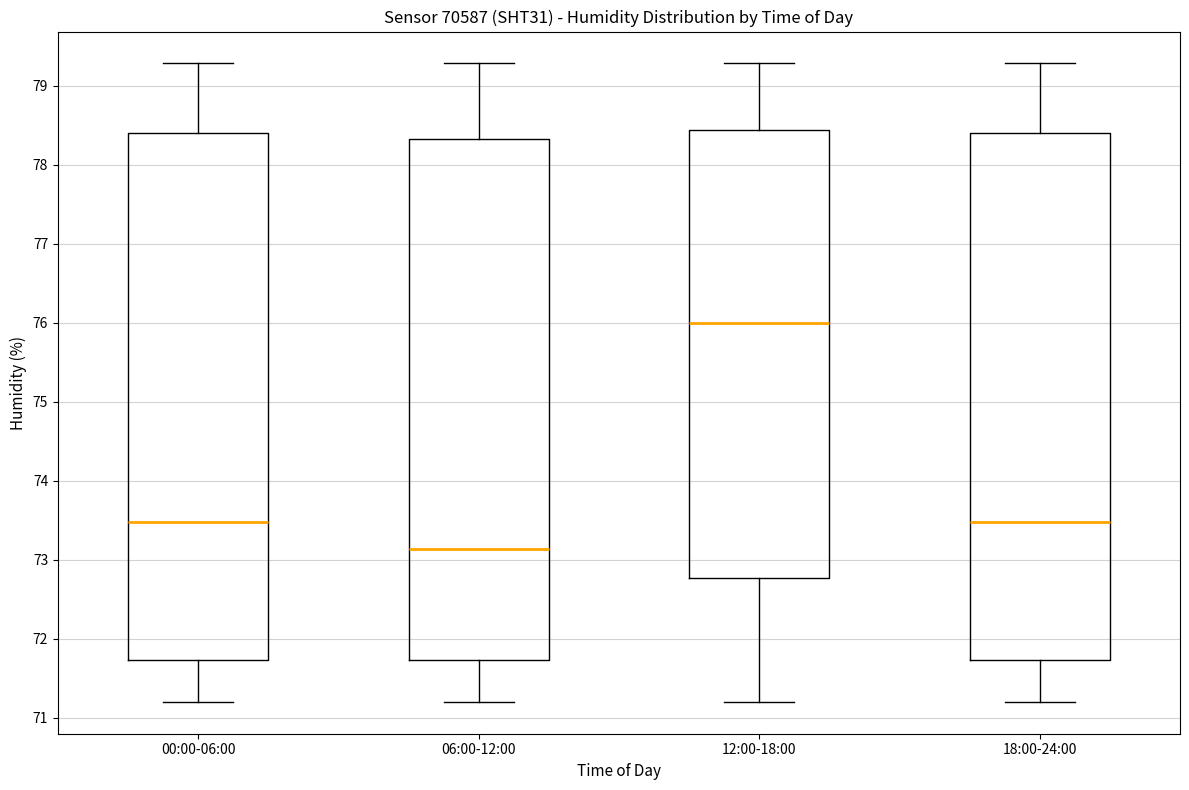

Which box's median line is the lowest?

06:00-12:00